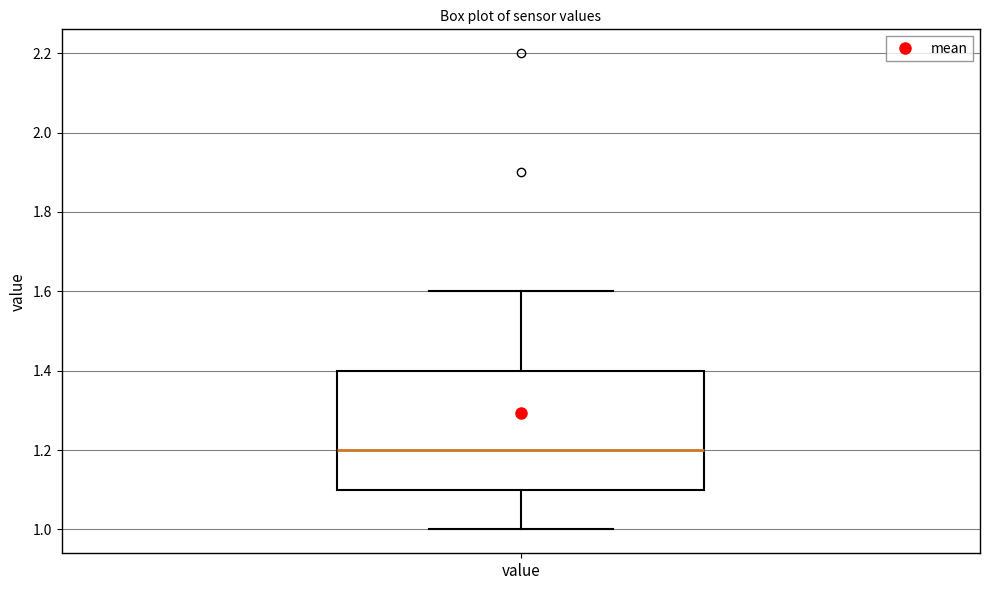

Read this box plot against the y-axis: the position of the median line, the range covered by the box, and the ends of both whiskers. The values are not printed on the chart, so give them approximately, as read against the axis.

median 1.2, box 1.1 to 1.4, whiskers 1.0 to 1.6